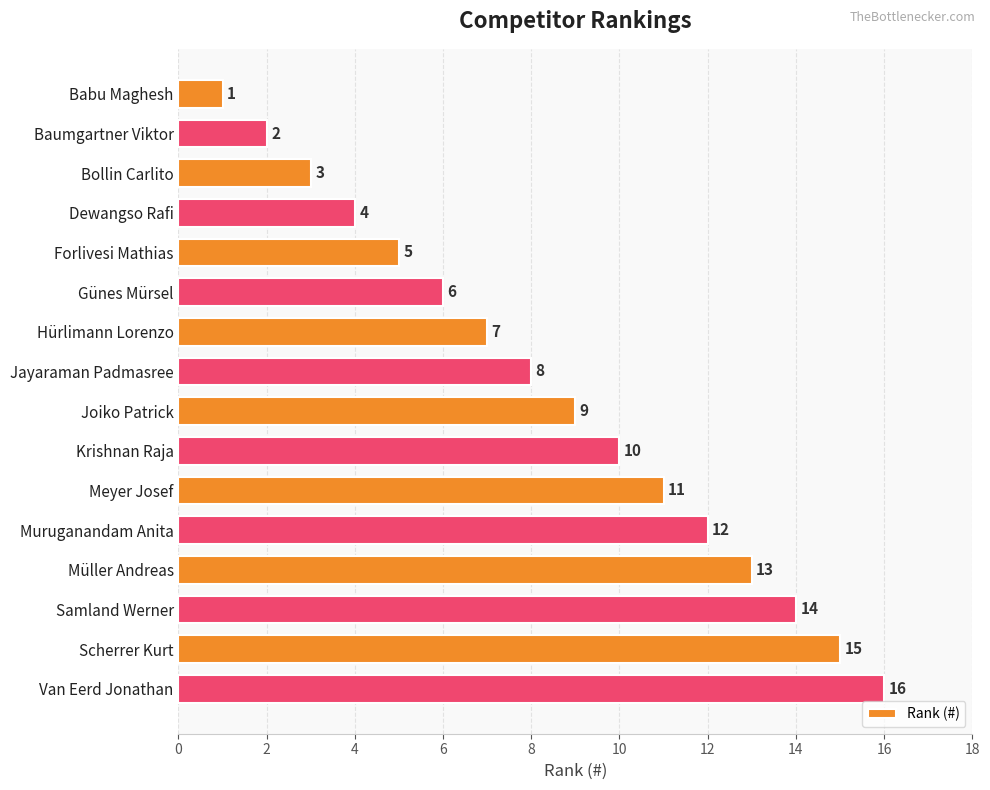

Are the bars grouped side by side (vs. stacked)?

No